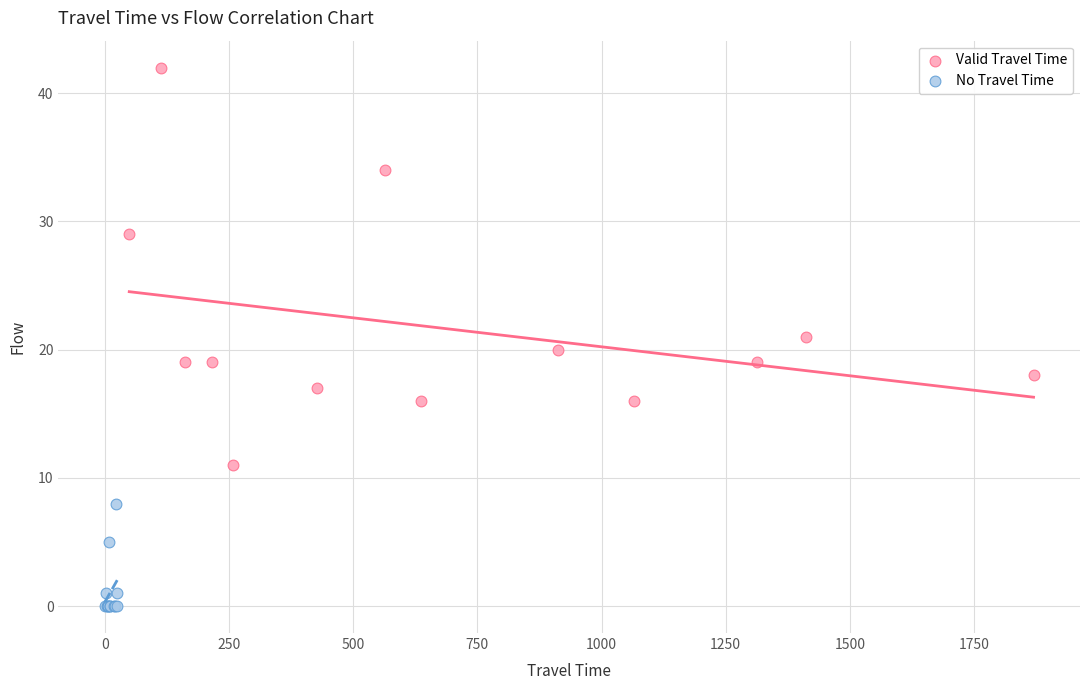

Which series has the widest spread of Y values?

Valid Travel Time